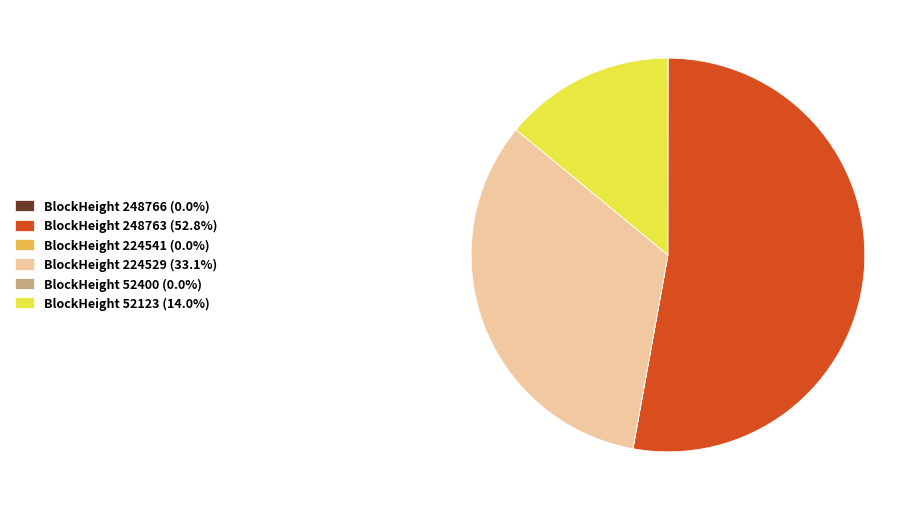

Does BlockHeight 248763 (52.8%) account for over 50% of the chart?

Yes